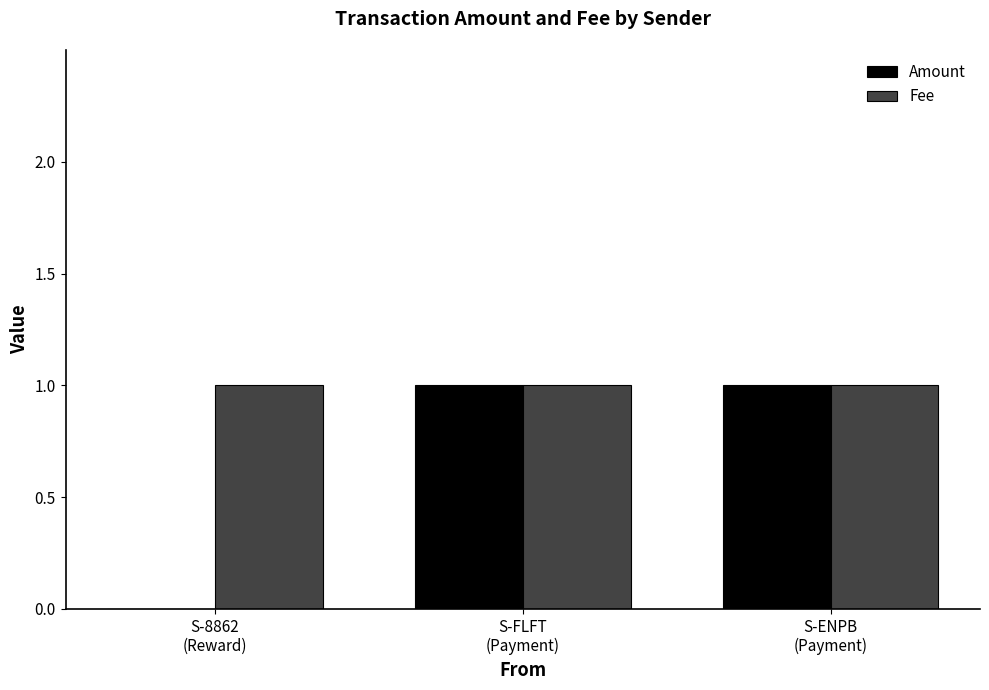

What are all the series names shown in the legend?

Amount, Fee